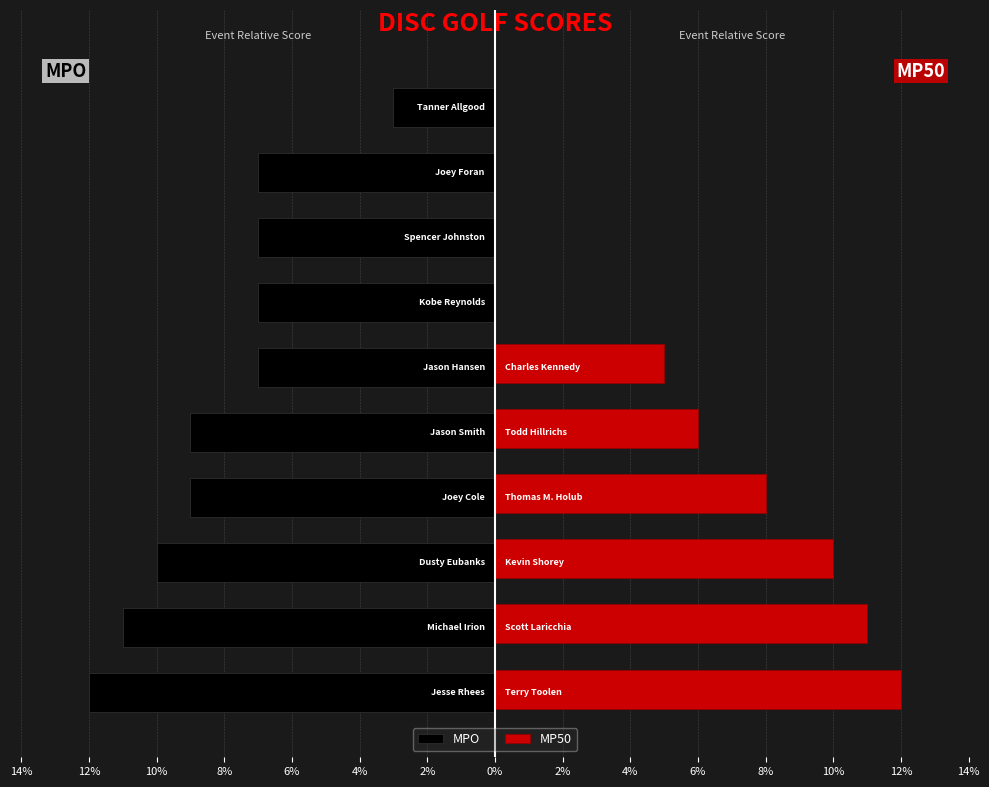

What is the change in value from 14% to 4%?

+5